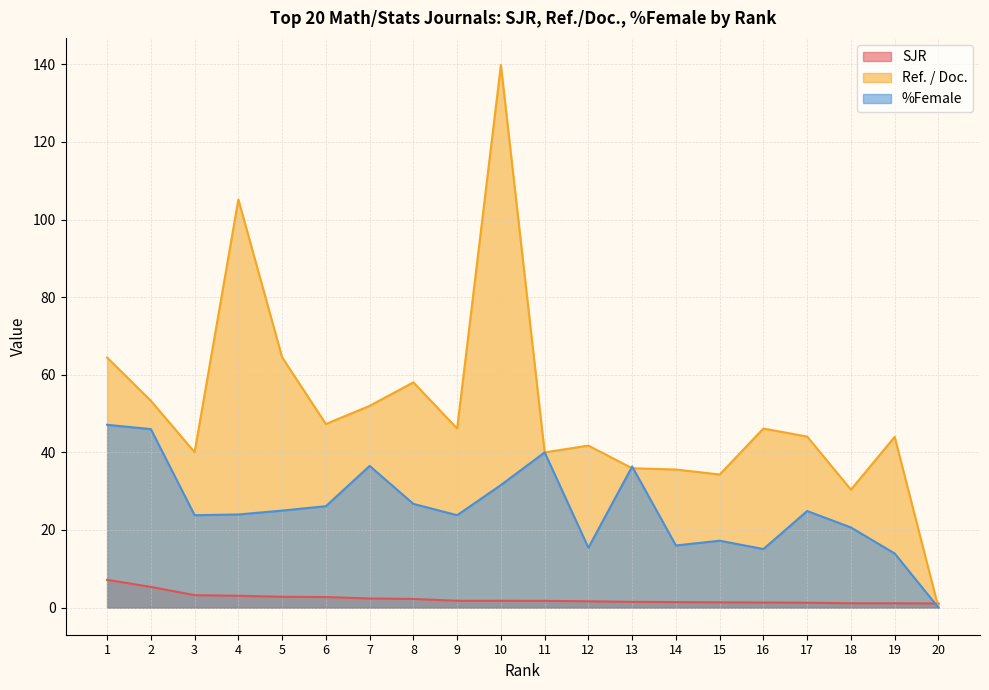

After their last crossing, which series has the higher values: %Female or SJR?

SJR